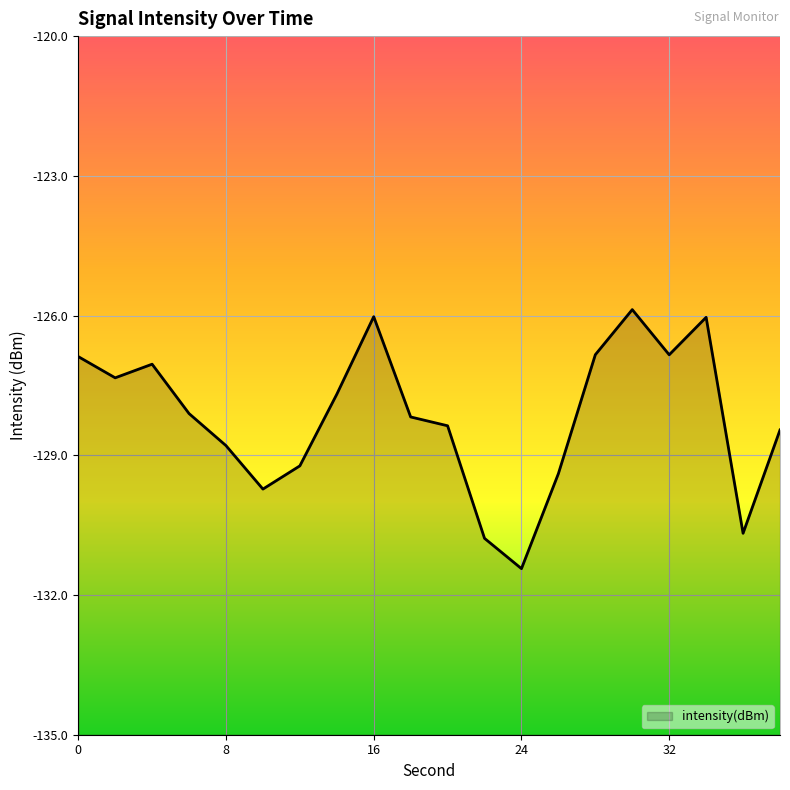

The chart shows a value of -126.9 at 0. True or false?

True